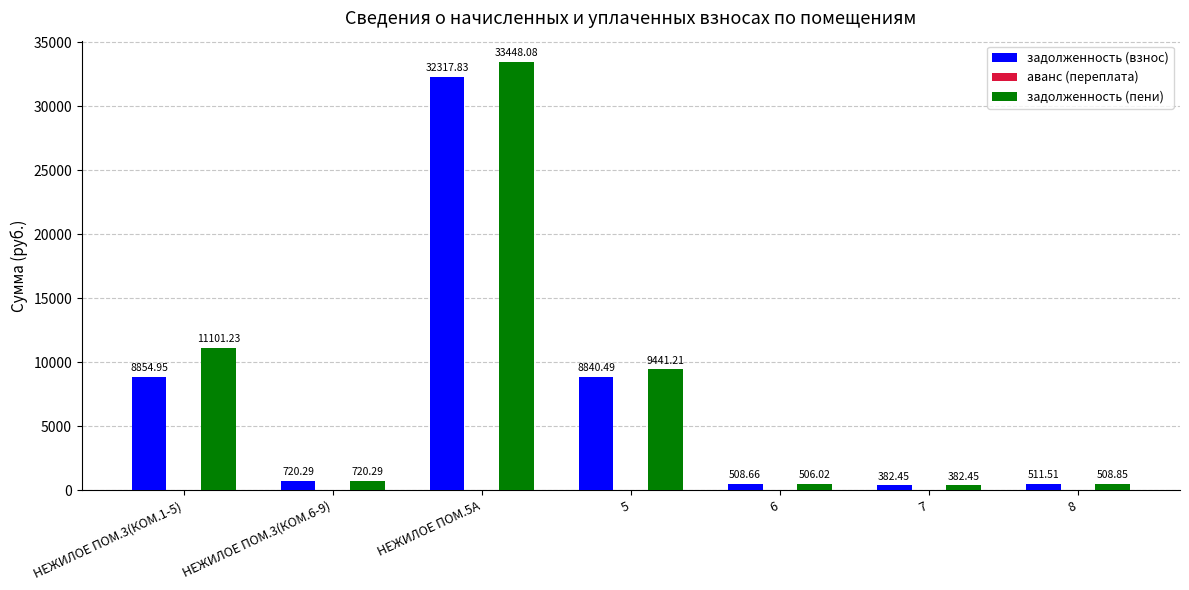

Which series has the largest range (max minus min)?

задолженность (пени)